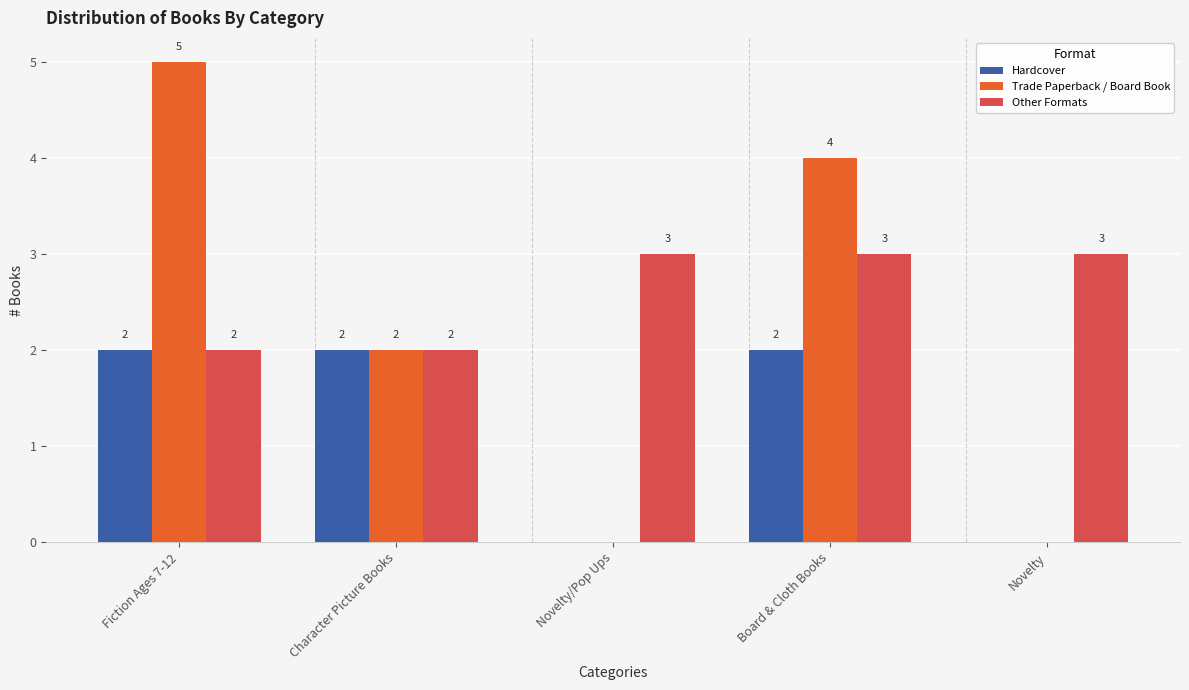

Which category has the highest value in the Trade Paperback / Board Book series?

Fiction Ages 7-12